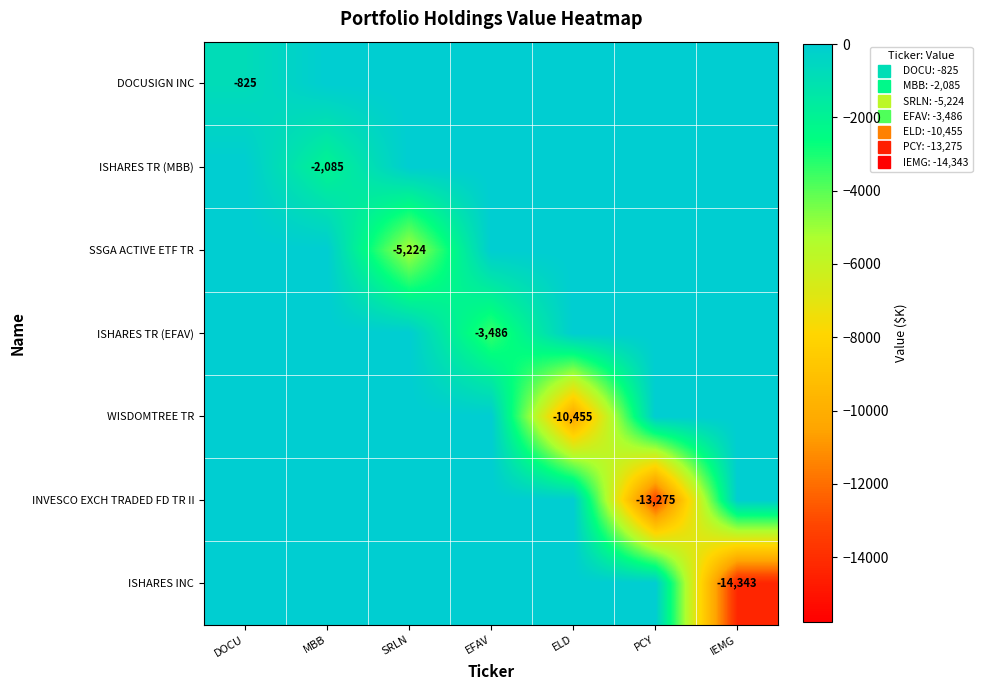

List the labels in order of ISHARES INC value, largest first.

DOCU, MBB, SRLN, EFAV, ELD, PCY, IEMG